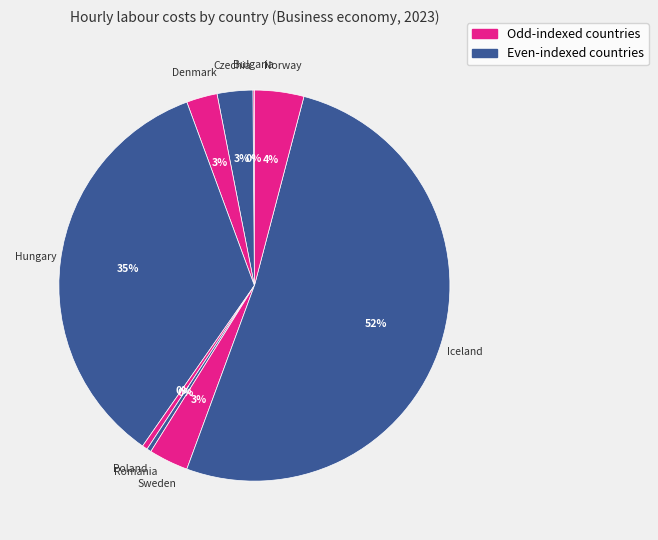

What is the majority slice?

Iceland